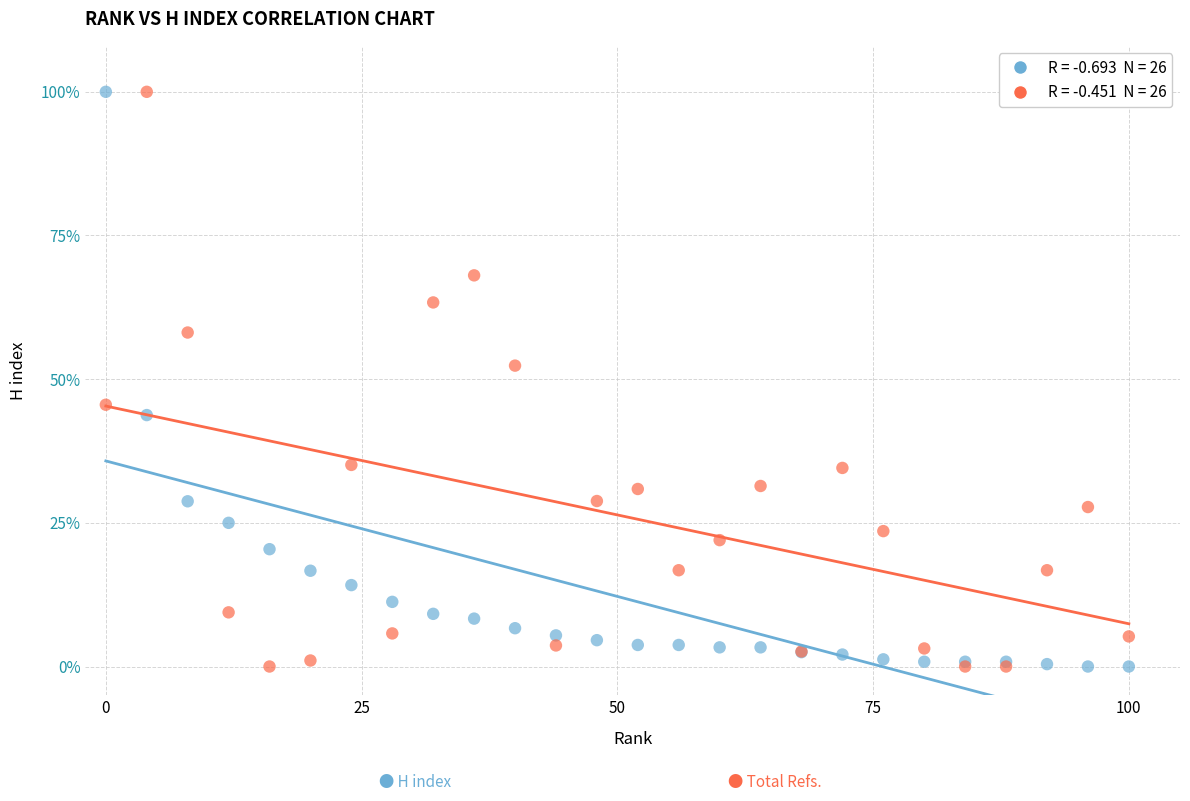

Across all series, what Y value is closest to 50?

52.4